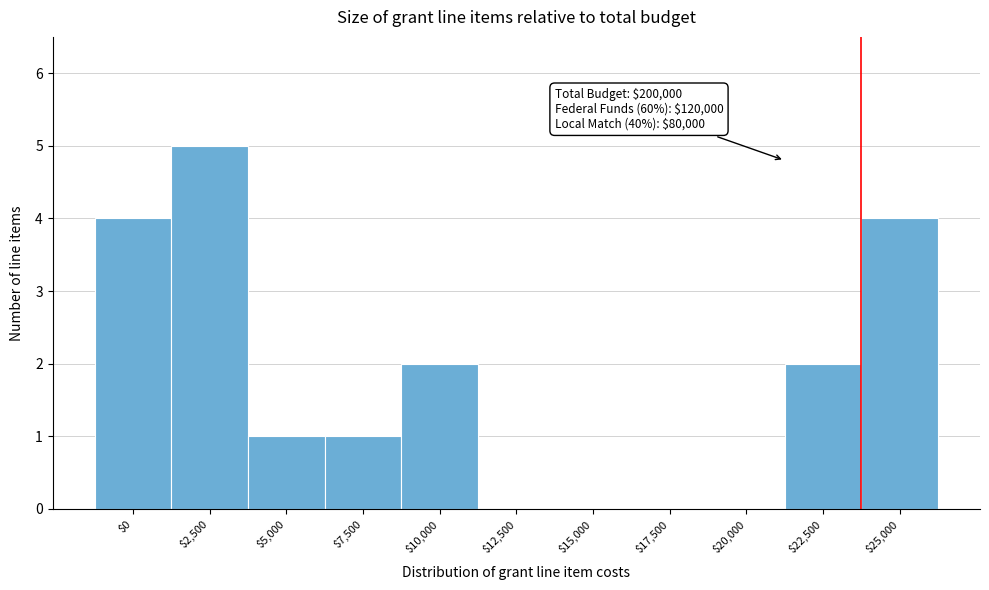

The chart shows a value of 0 at $12,500. True or false?

True